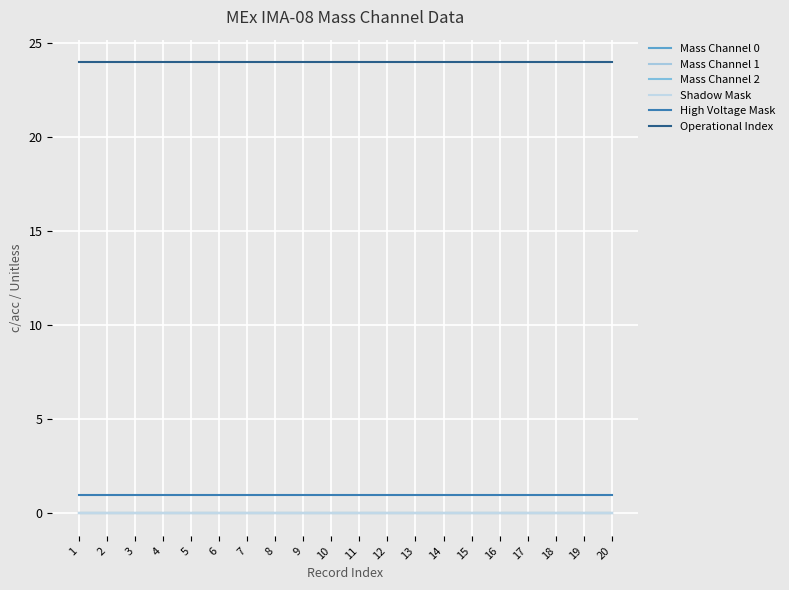

True or false: Shadow Mask and Mass Channel 2 intersect in this chart.

False